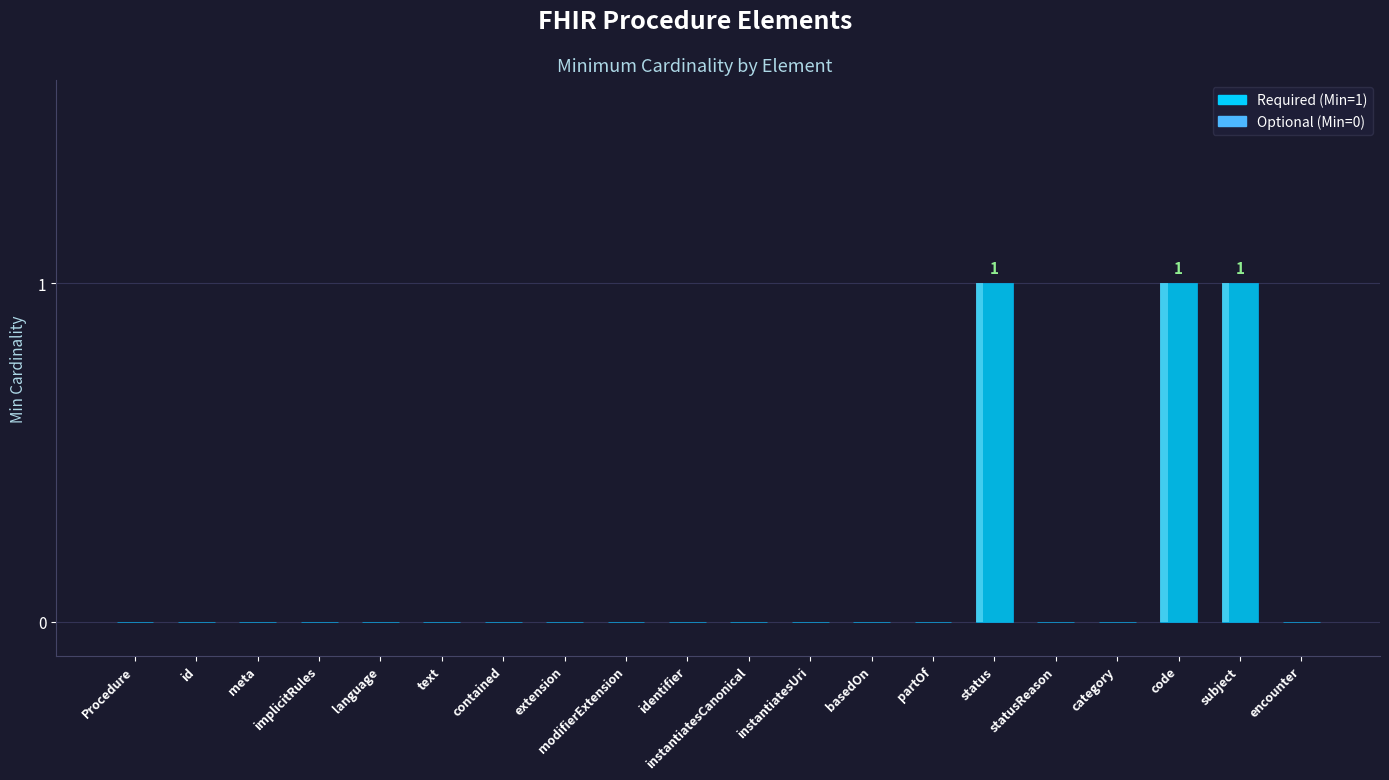

The value at implicitRules is -1. True or false?

False